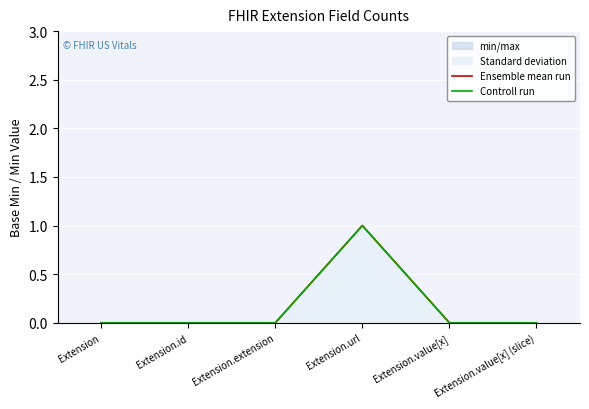

At which category does Ensemble mean run reach its first local peak?

Extension.url